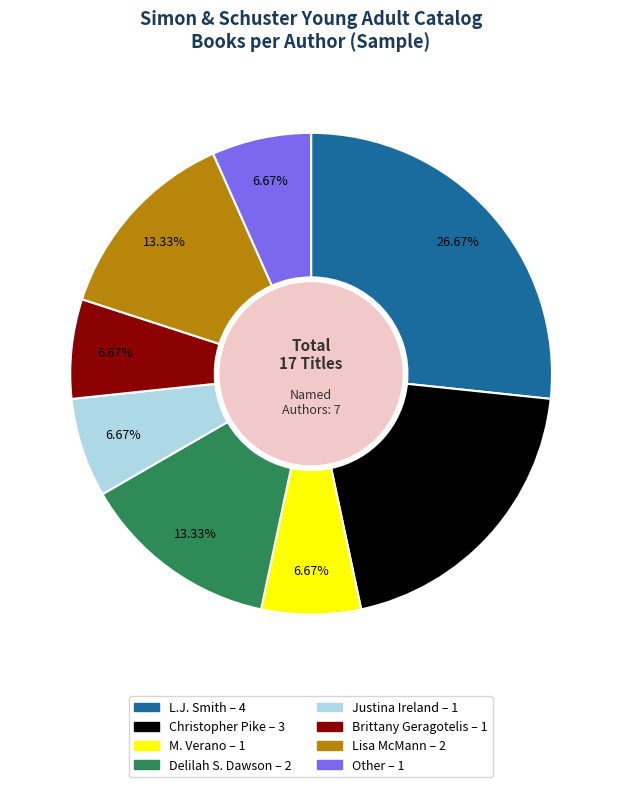

Is L.J. Smith the majority of the pie?

No